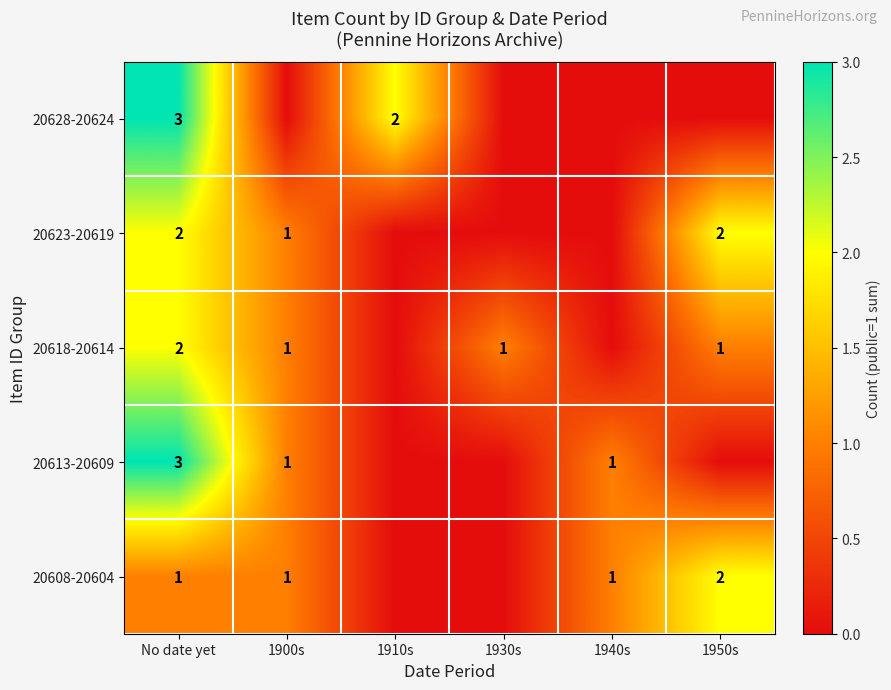

The 20613-20609 series shows 5 at No date yet. True or false?

False